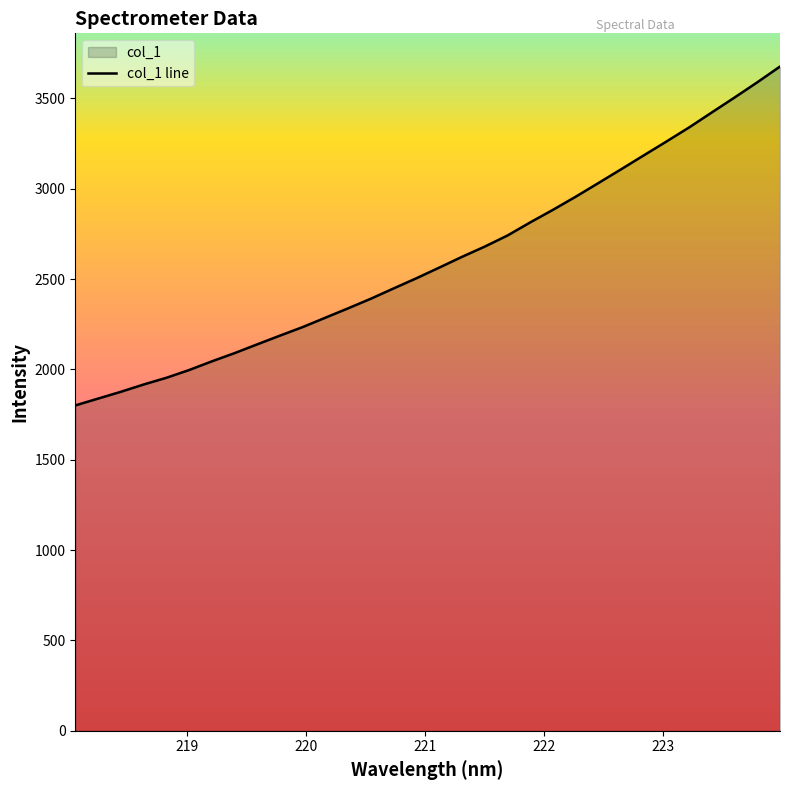

What is the difference between the maximum and minimum values?

1875.3